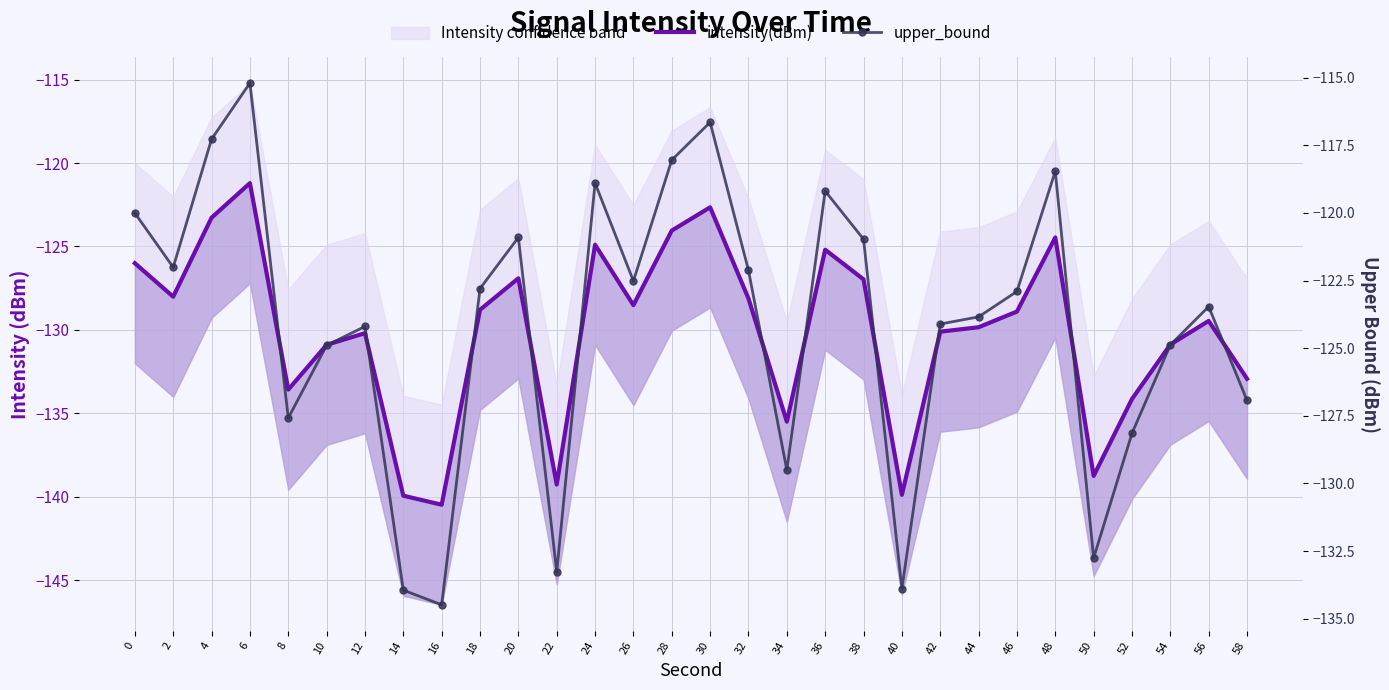

How many interior local peaks does the upper_bound series have?

8